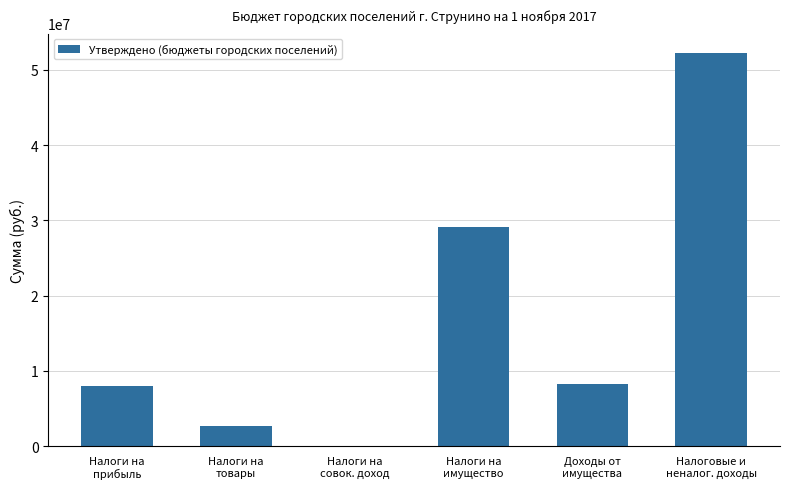

Are the bars grouped side by side (vs. stacked)?

No